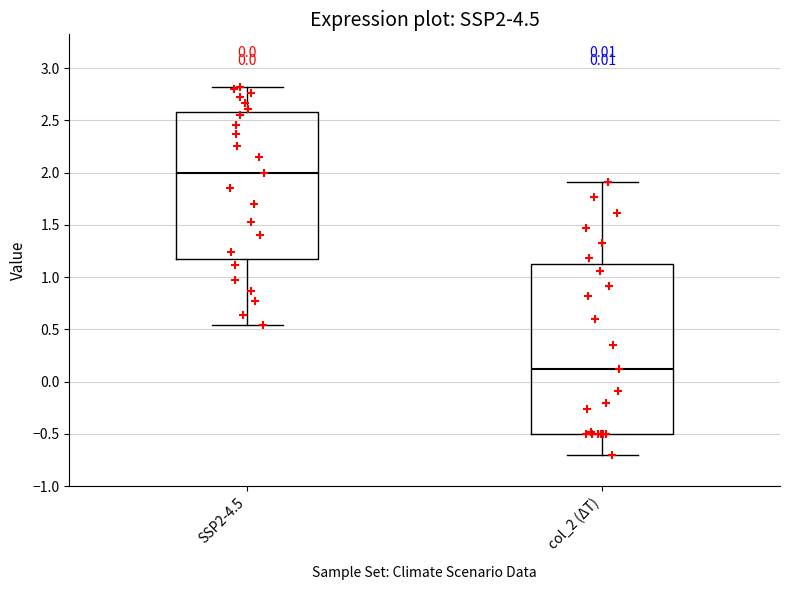

Reading left to right, transcribe this box plot: for each box, give where its median line is, the range the box spans, and where its two whiskers end, as read against the y-axis. The values are not printed on the chart, so give them approximately, as read against the axis.

SSP2-4.5: median 2.00, box 1.20 to 2.60, whiskers 0.55 to 2.80
col_2 (ΔT): median 0.15, box -0.50 to 1.10, whiskers -0.70 to 1.90